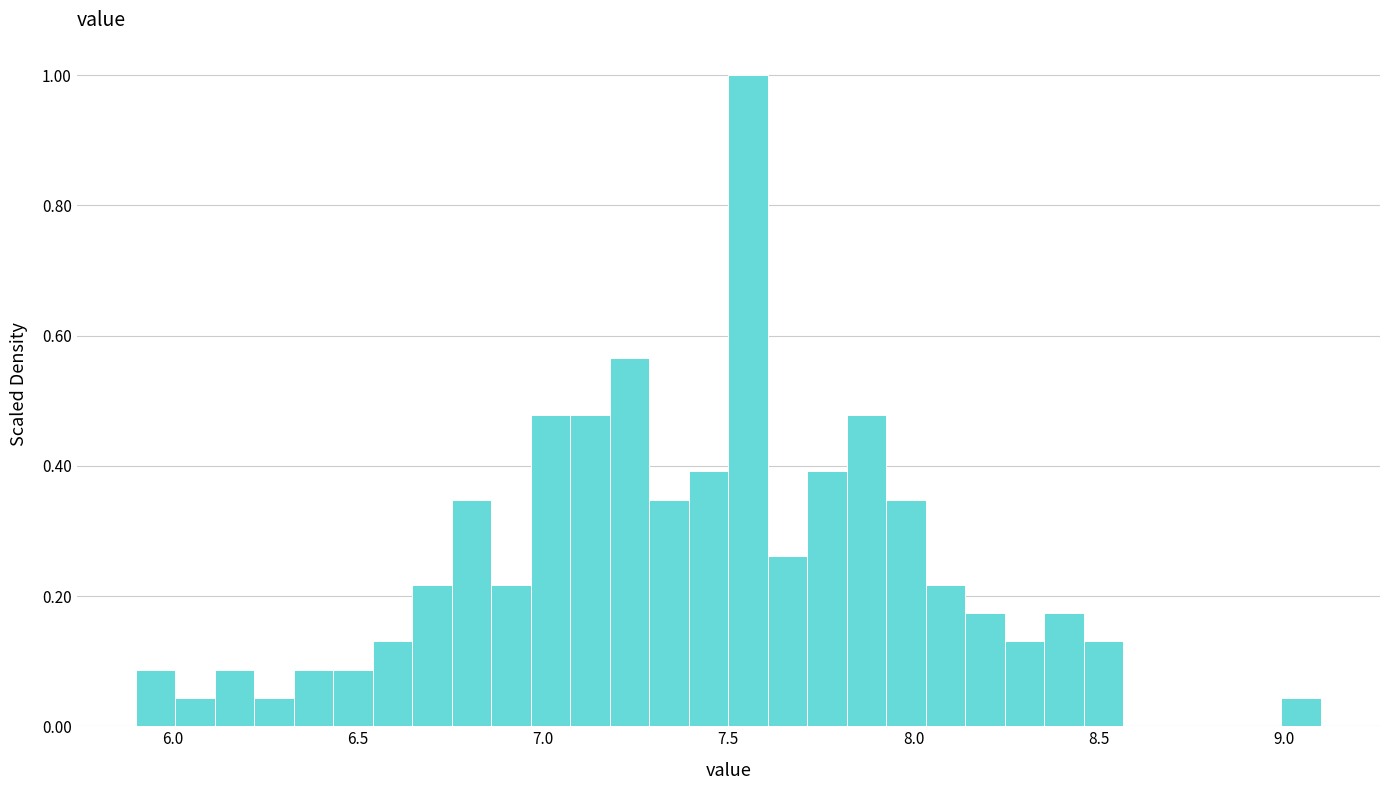

Around what value on the x-axis is the tallest bar? Give the approximate position of its centre, as read against the axis.

7.55